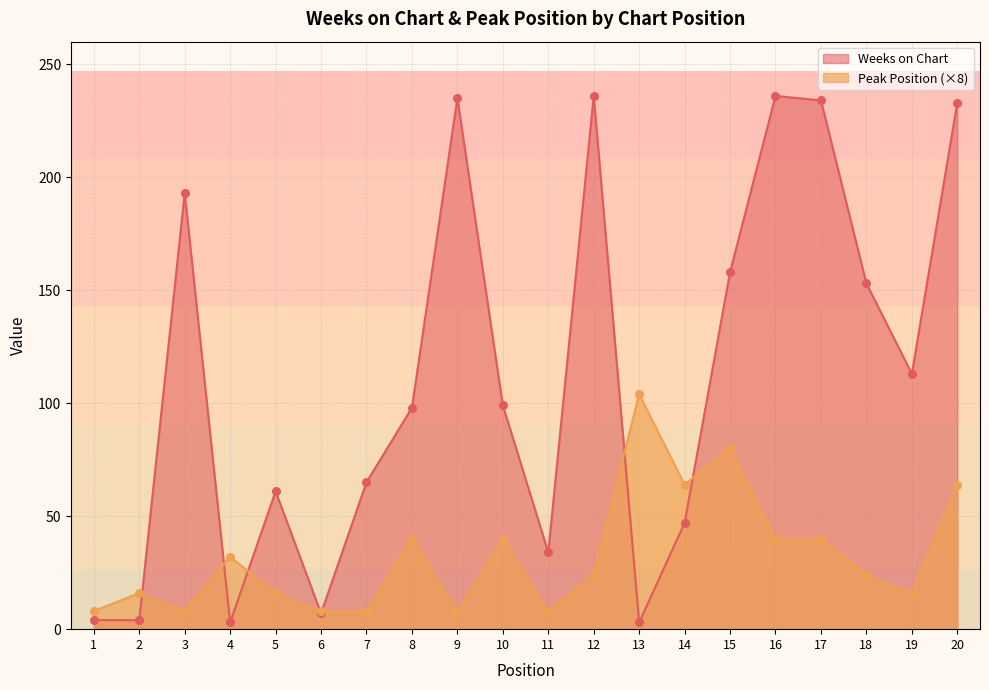

Which series reaches the maximum Y coordinate?

Weeks on Chart